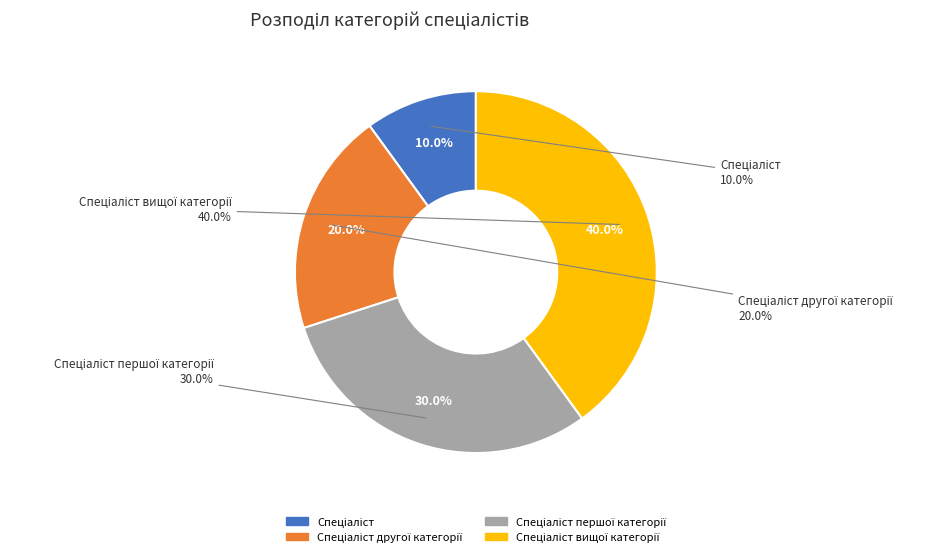

Count the number of slices in the pie.

4